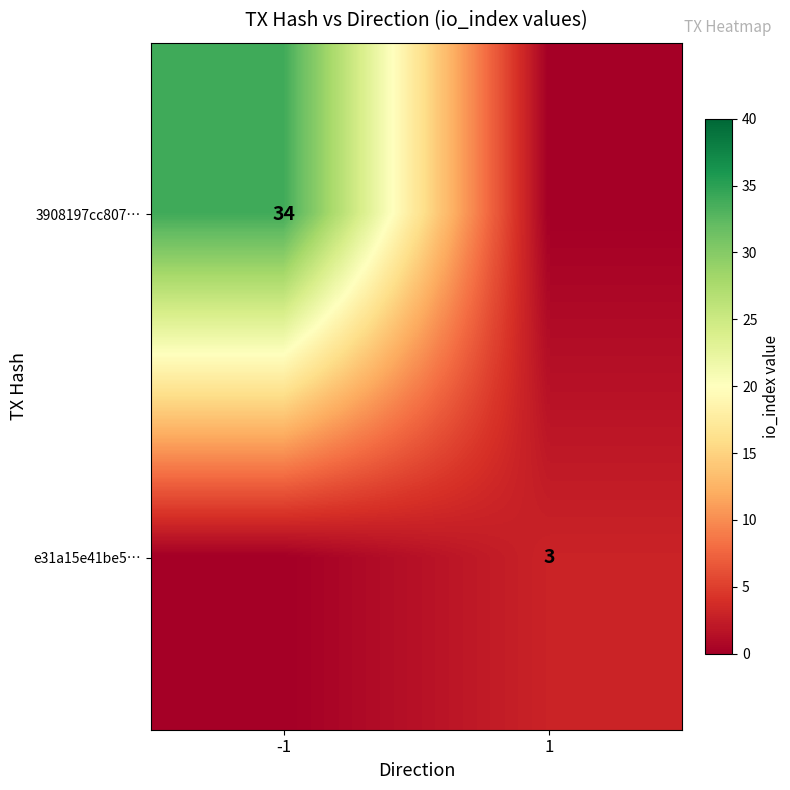

The e31a15e41be5… series shows 5 at 1. True or false?

False